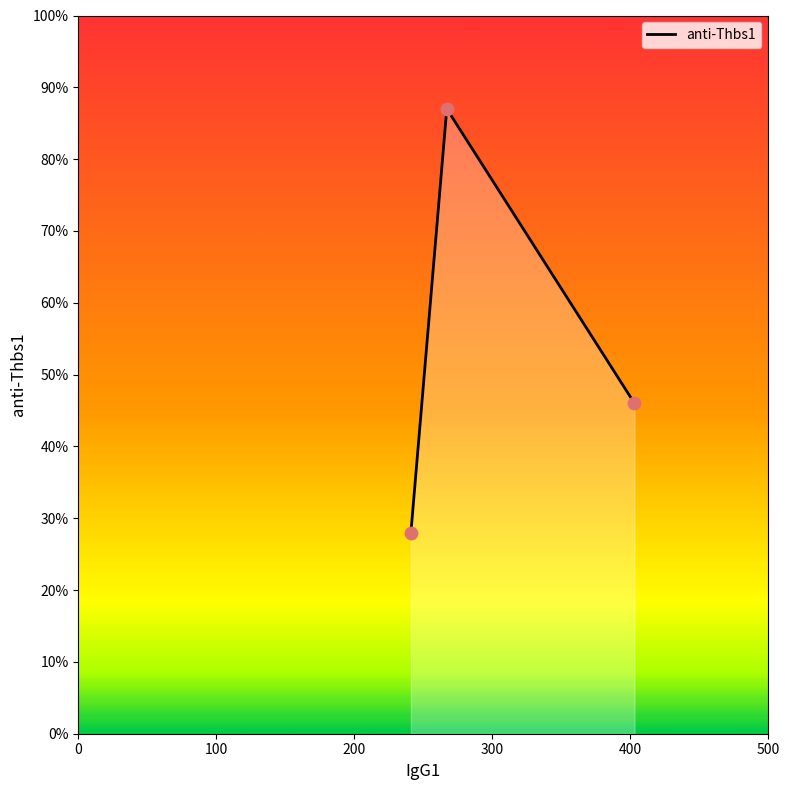

What is the difference between the second highest and minimum values?

18